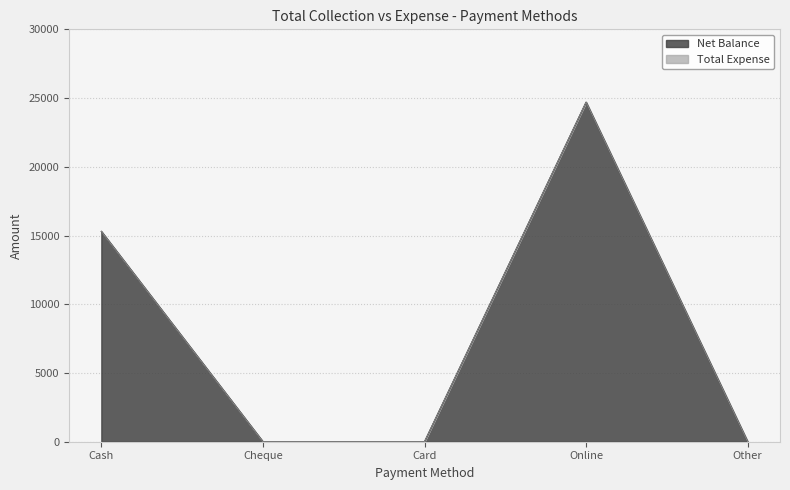

What is the greatest value displayed?

24700